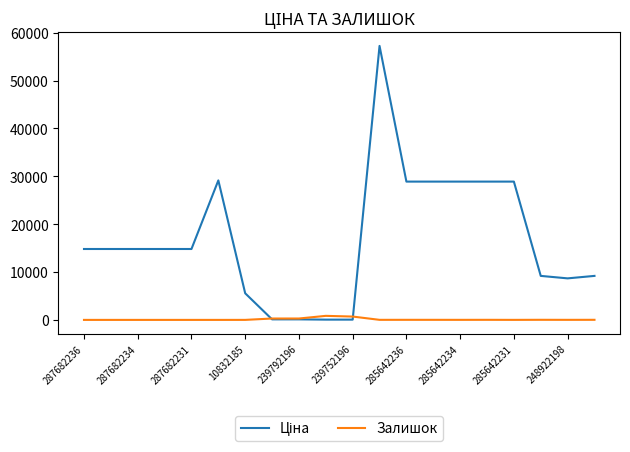

What is the greatest value displayed?

57258.0